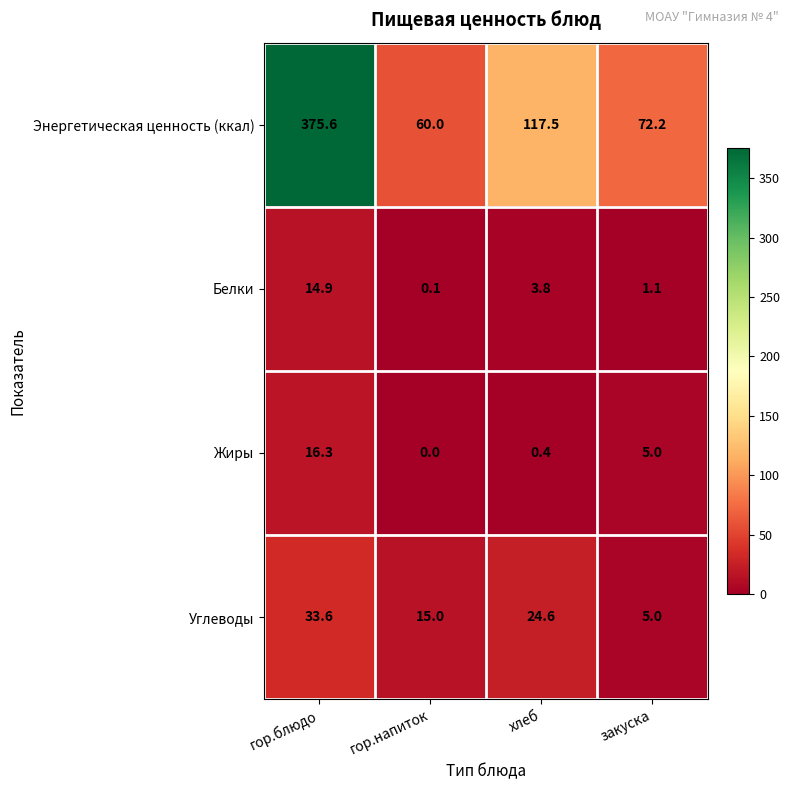

Count the number of data series in this chart.

4